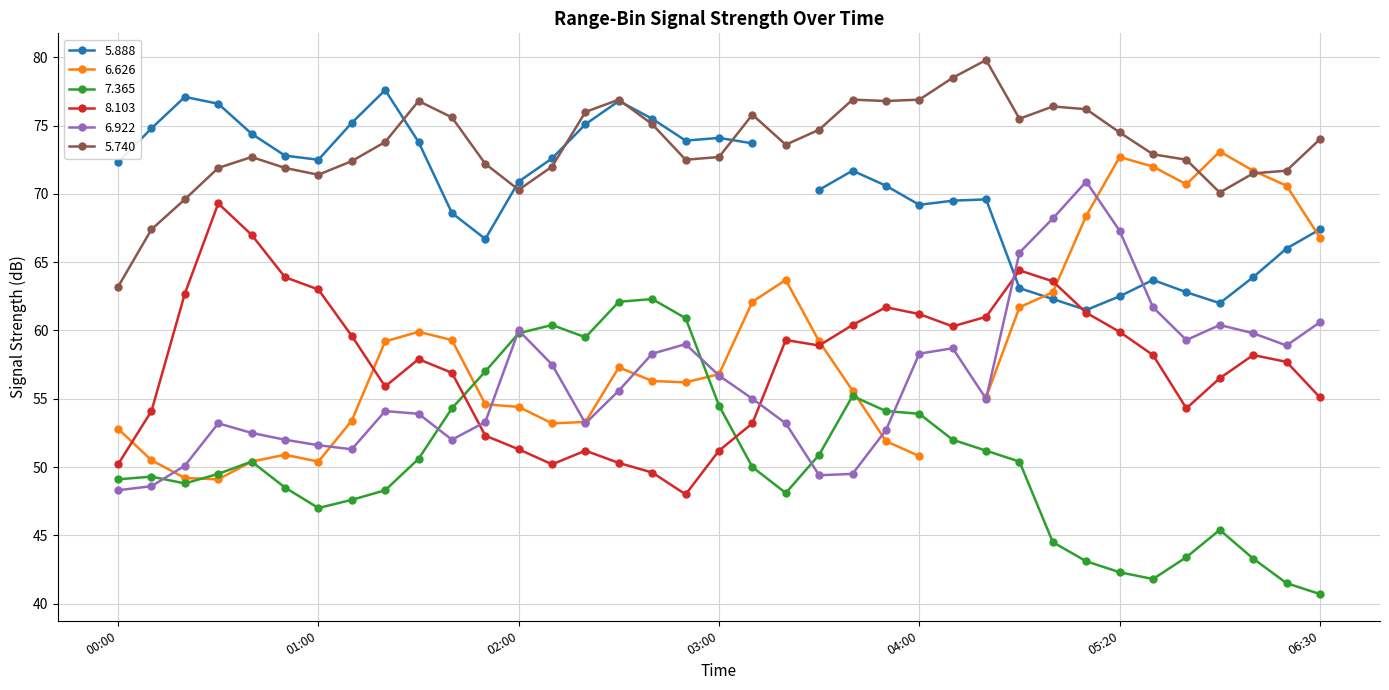

In 7.365, how many points are higher than both neighbors (excluding endpoints)?

6